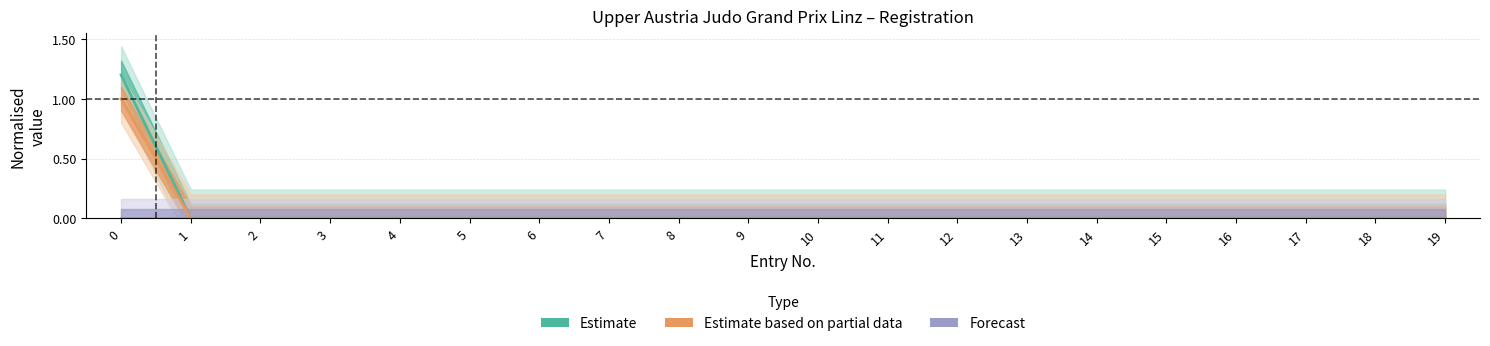

True or false: Estimate based on partial data (Hotel) and Estimate (No. nights) intersect in this chart.

False